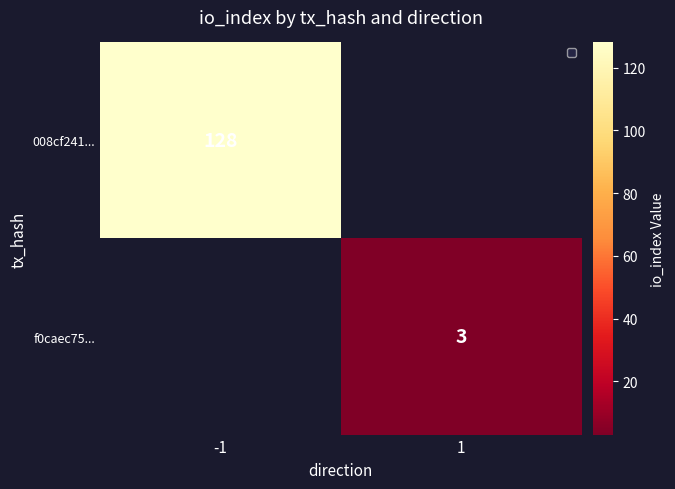

Is it true that f0caec75... equals 5 at 1?

False